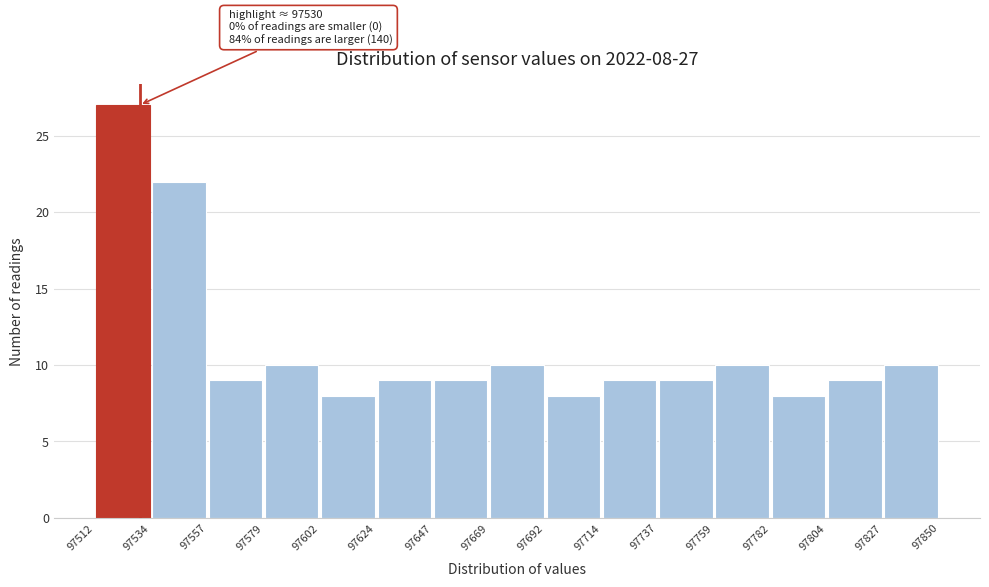

Which range on the x-axis has the tallest bar?

97512 to 97534